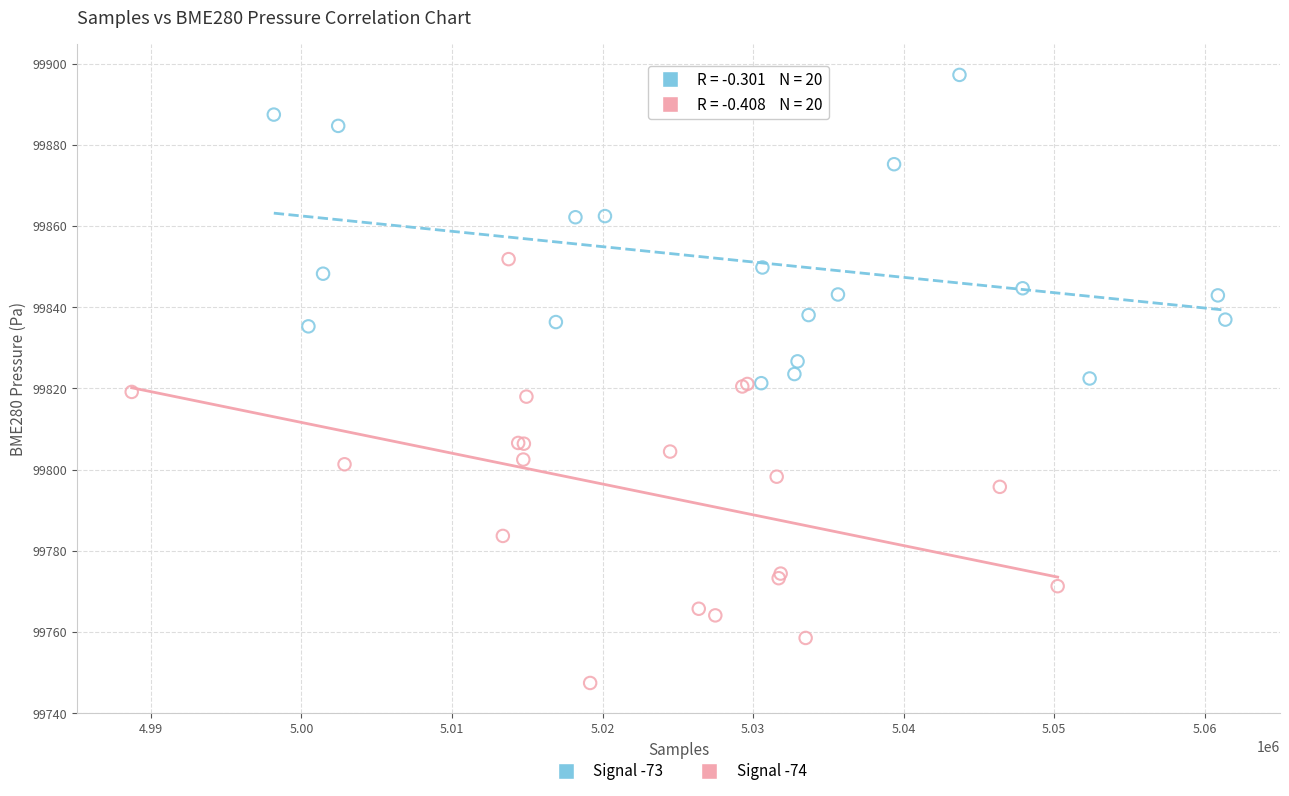

Which series reaches the minimum Y coordinate?

Signal -74